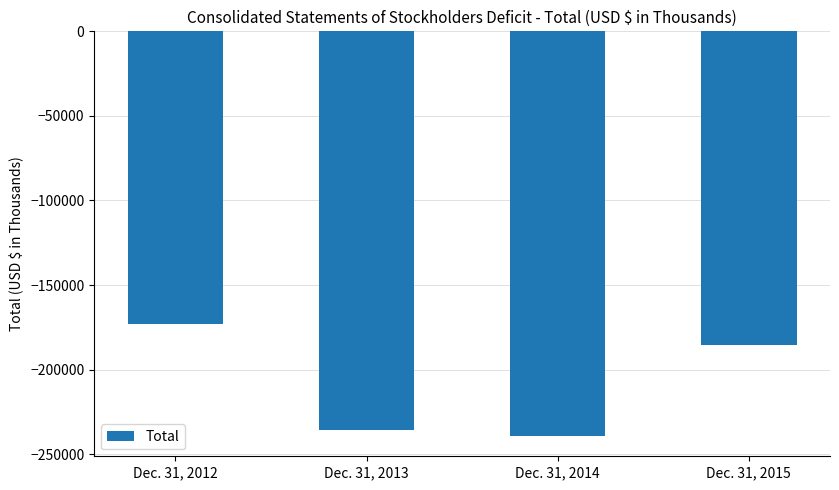

What is the greatest value displayed?

-173105